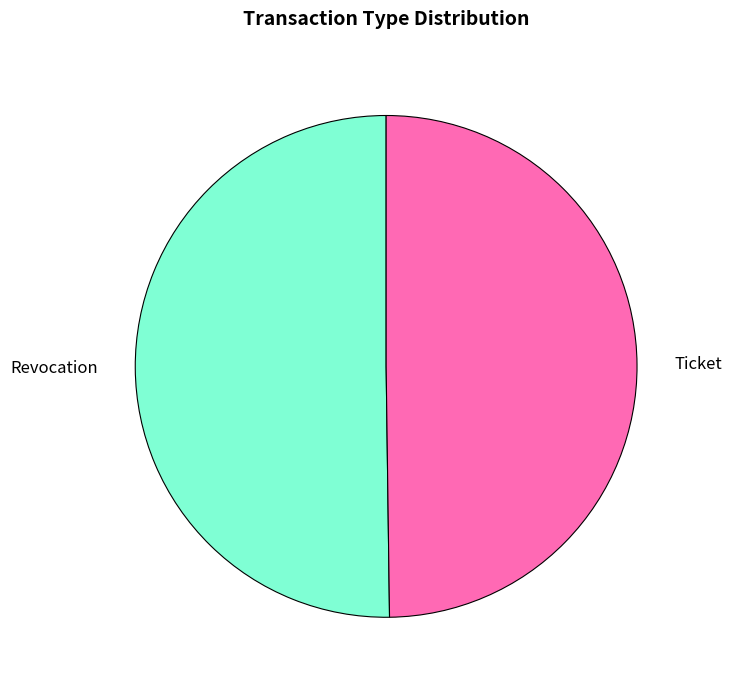

Combined, do Ticket and Revocation account for over 50%?

Yes